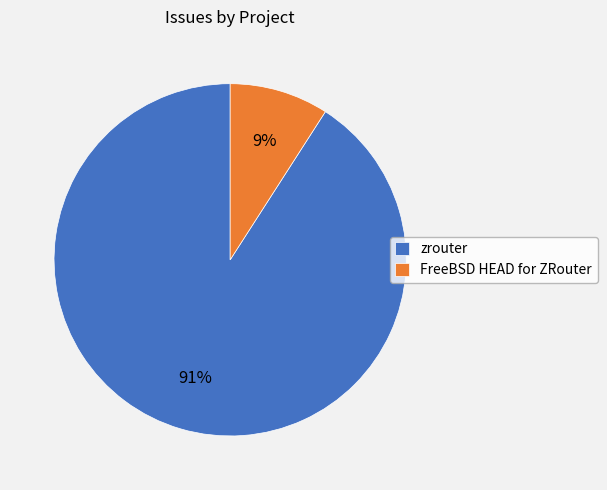

Approximately how many times larger is the value at FreeBSD HEAD for ZRouter compared to zrouter?

0.1